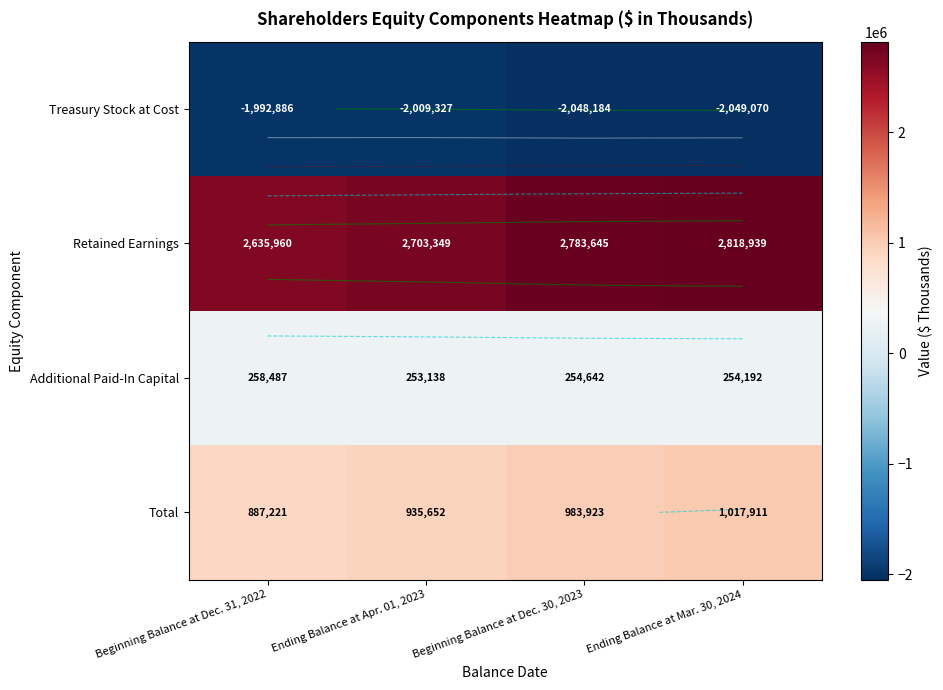

Which has a higher value, Beginning Balance at Dec. 31, 2022 or Ending Balance at Mar. 30, 2024?

Beginning Balance at Dec. 31, 2022